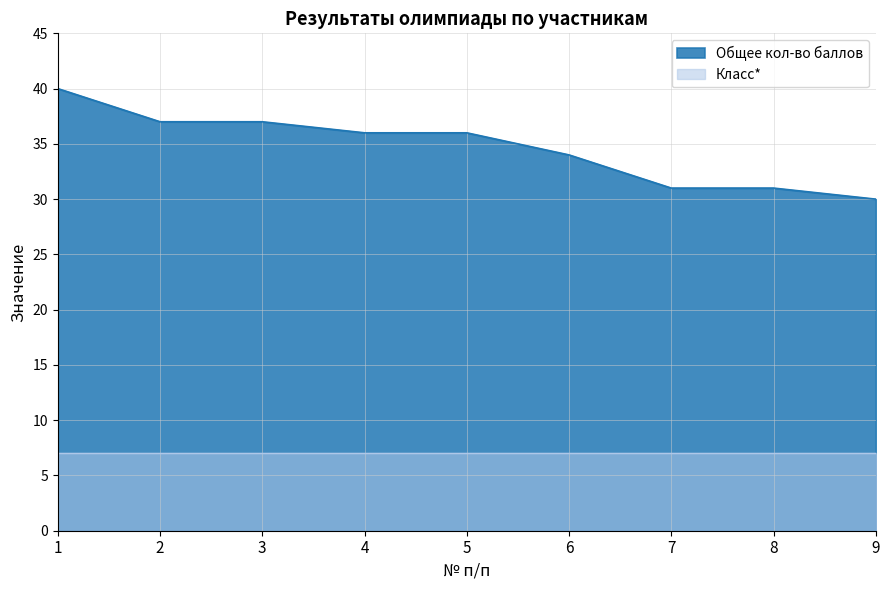

What is the minimum value shown in the chart?

7